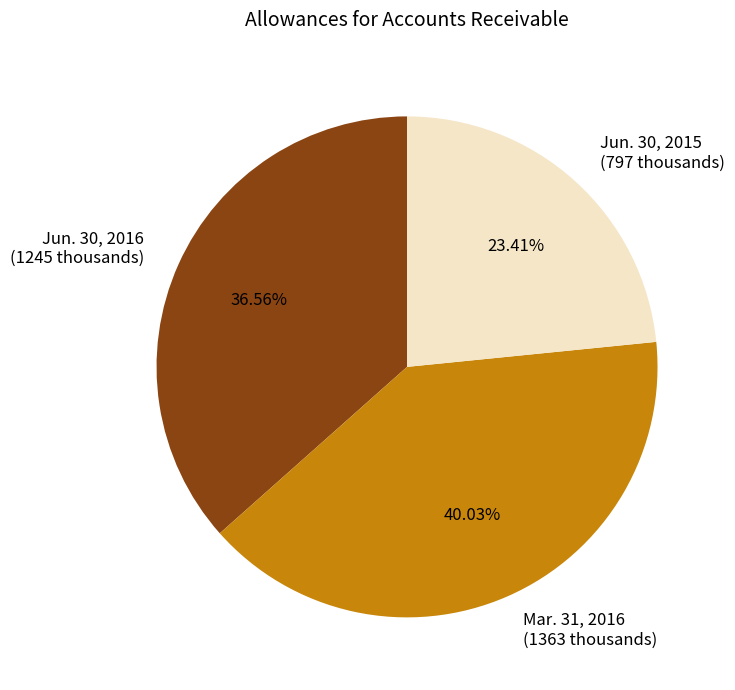

To the nearest percent, what is the difference between the Jun. 30, 2015 and Mar. 31, 2016 slice percentages?

17%